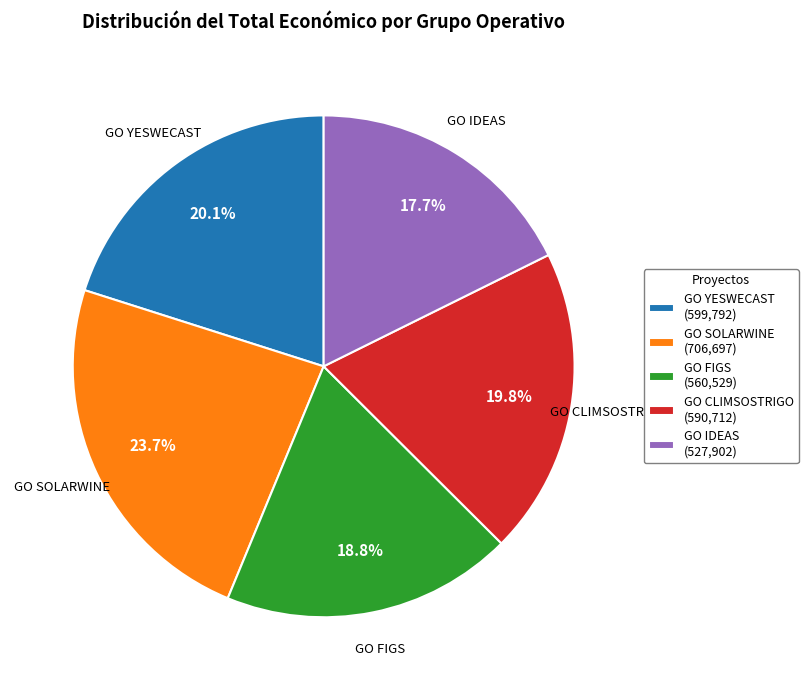

To the nearest percent, what is the difference between the largest and smallest slice percentages?

6%